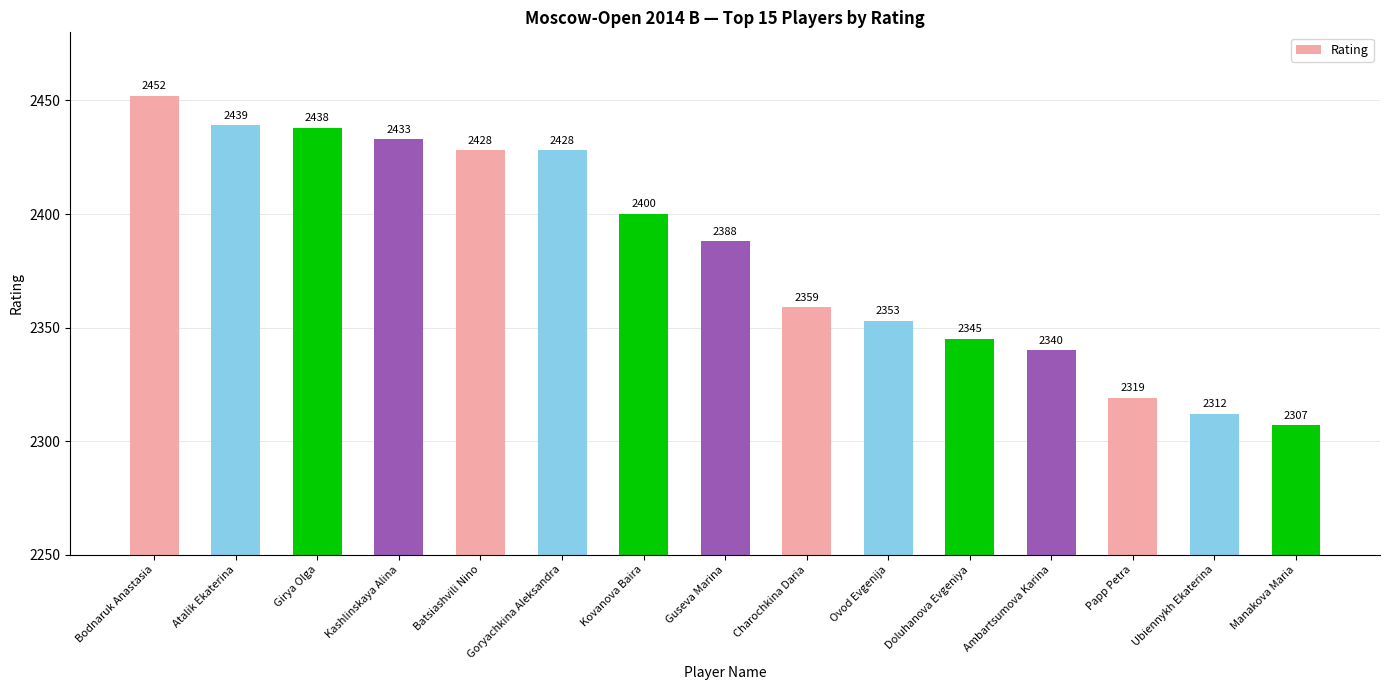

How many values are below 2388?

7